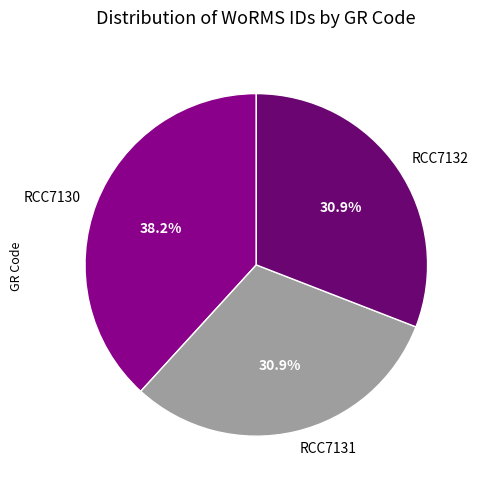

What percentage do RCC7132 and RCC7130 together represent?

69.1%